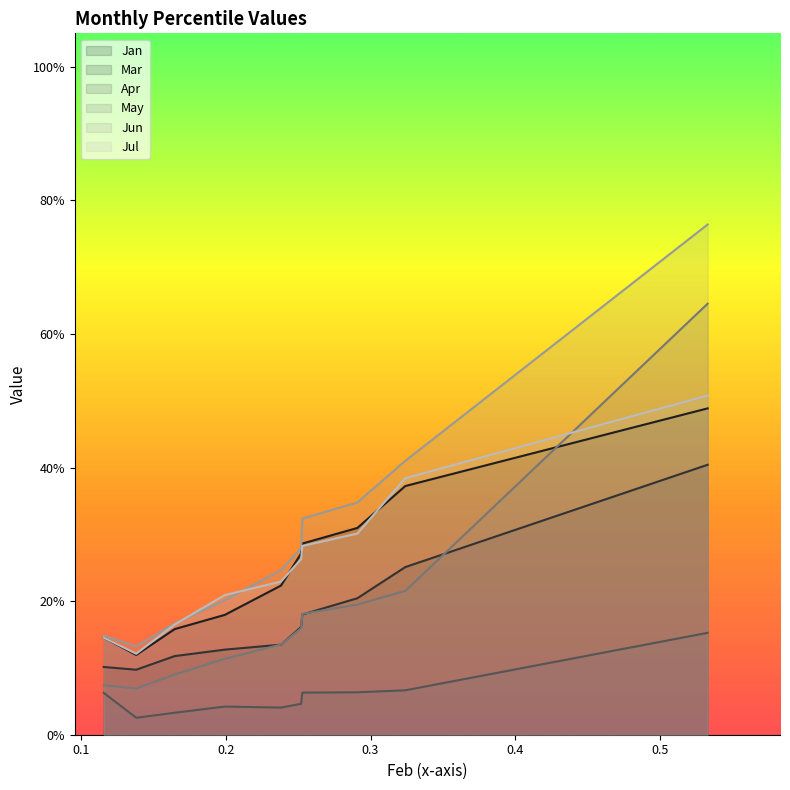

Which series has the largest total across all categories?

Jun